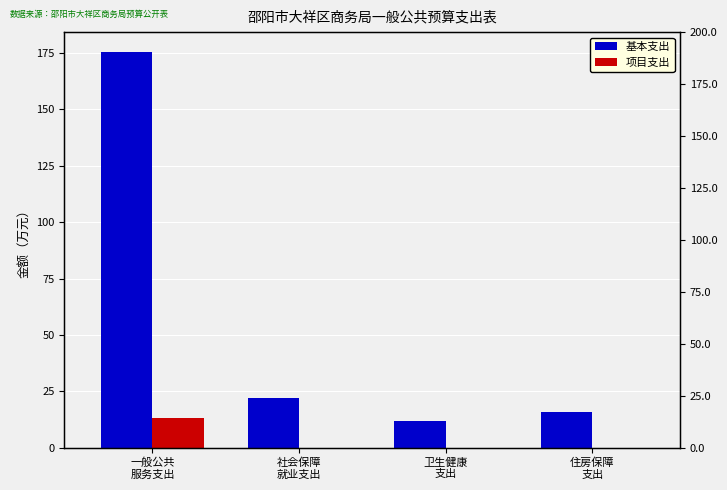

How many bars are there in each group?

2